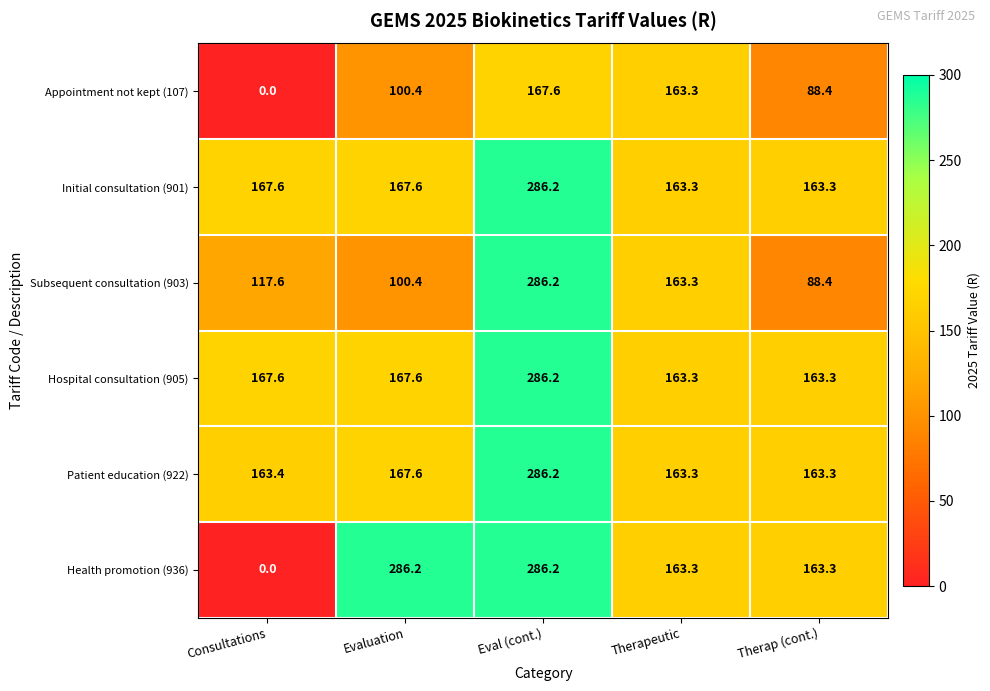

True or false: Initial consultation (901) has a value of 237.4 at Therapeutic.

False